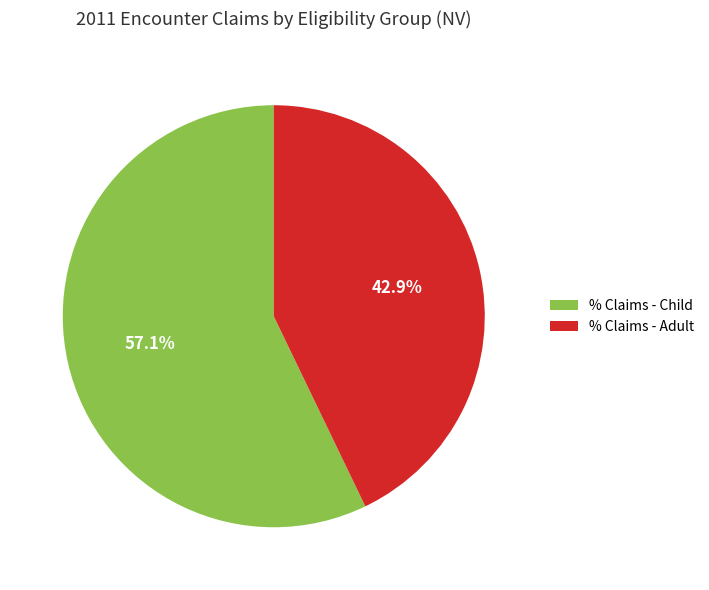

Is it true that % Claims - Child is 57% of the pie?

True